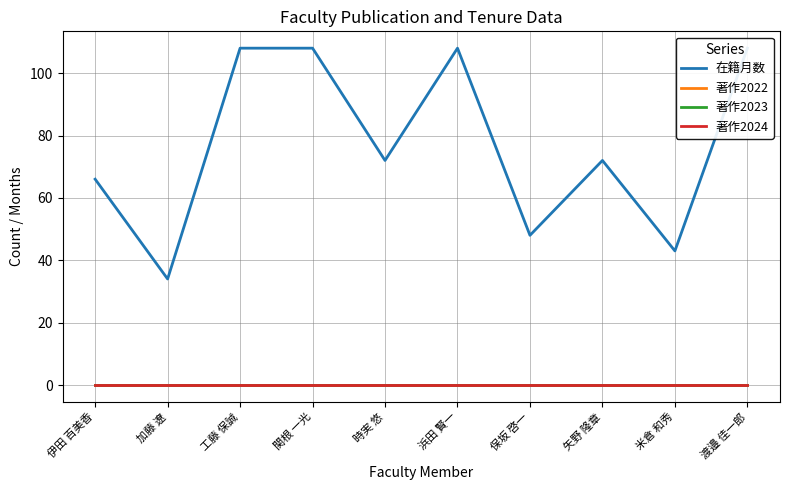

Reading right to left, list all the values displayed in this chart.

在籍月数: 108	43	72	48	108	72	108	108	34	66
著作2022: 0	0	0	0	0	0	0	0	0	0
著作2023: 0	0	0	0	0	0	0	0	0	0
著作2024: 0	0	0	0	0	0	0	0	0	0